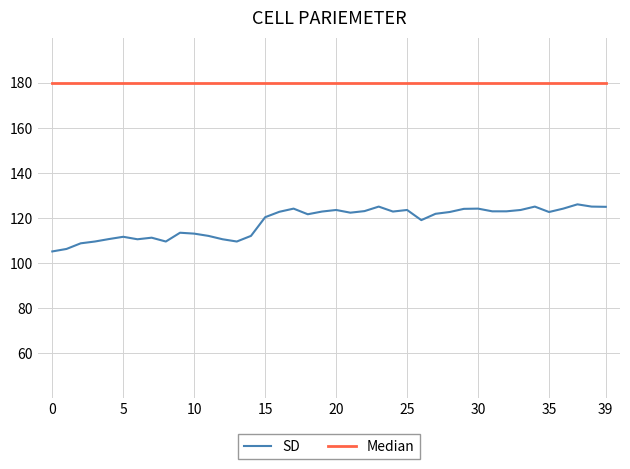

Which series has the largest range (max minus min)?

SD